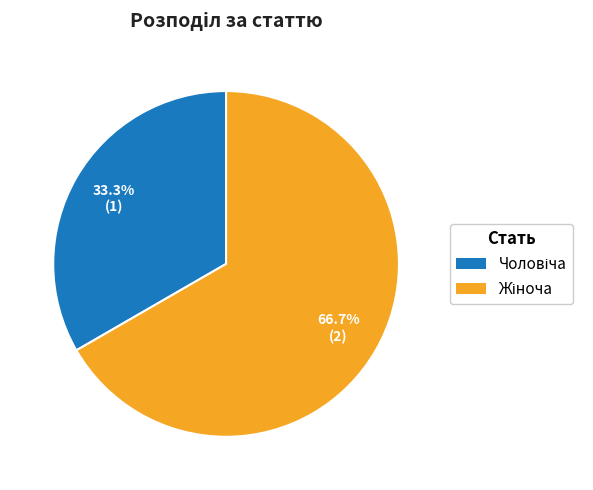

How many slices are in this pie chart?

2